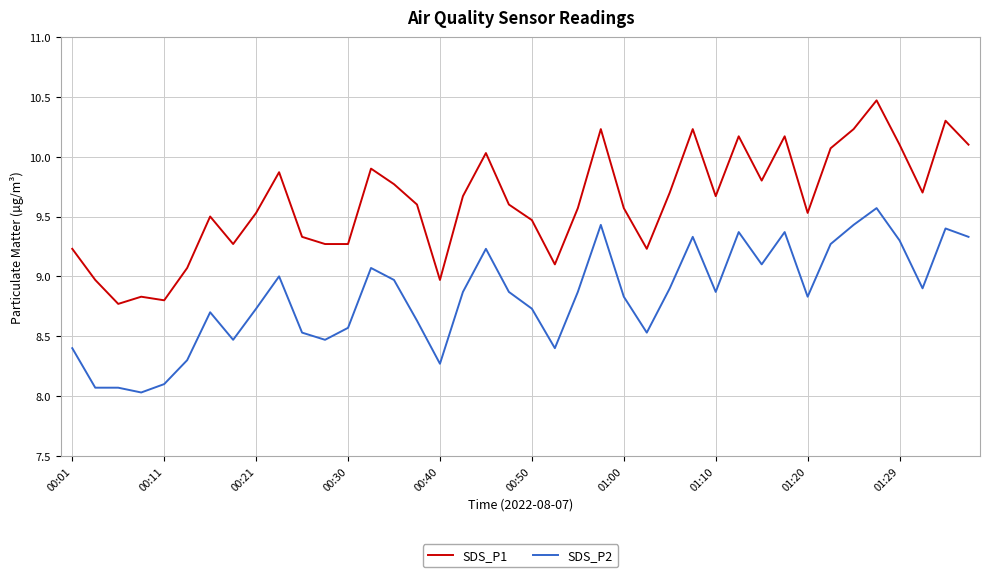

What is the difference between the maximum and minimum values in the SDS_P1 series?

1.7